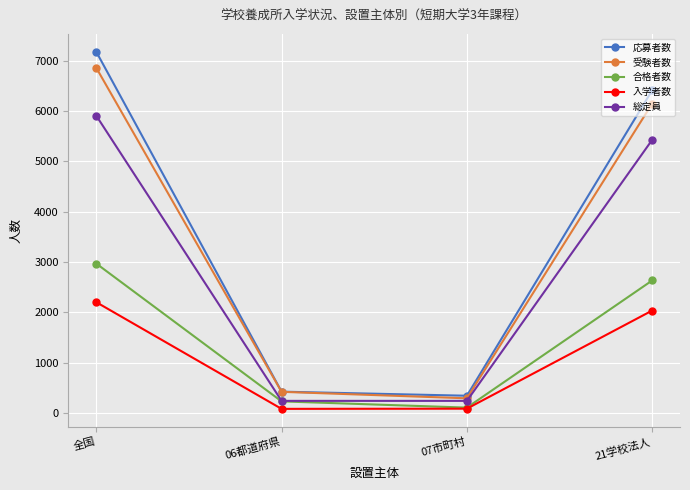

In 合格者数, how many points are lower than both neighbors (excluding endpoints)?

1